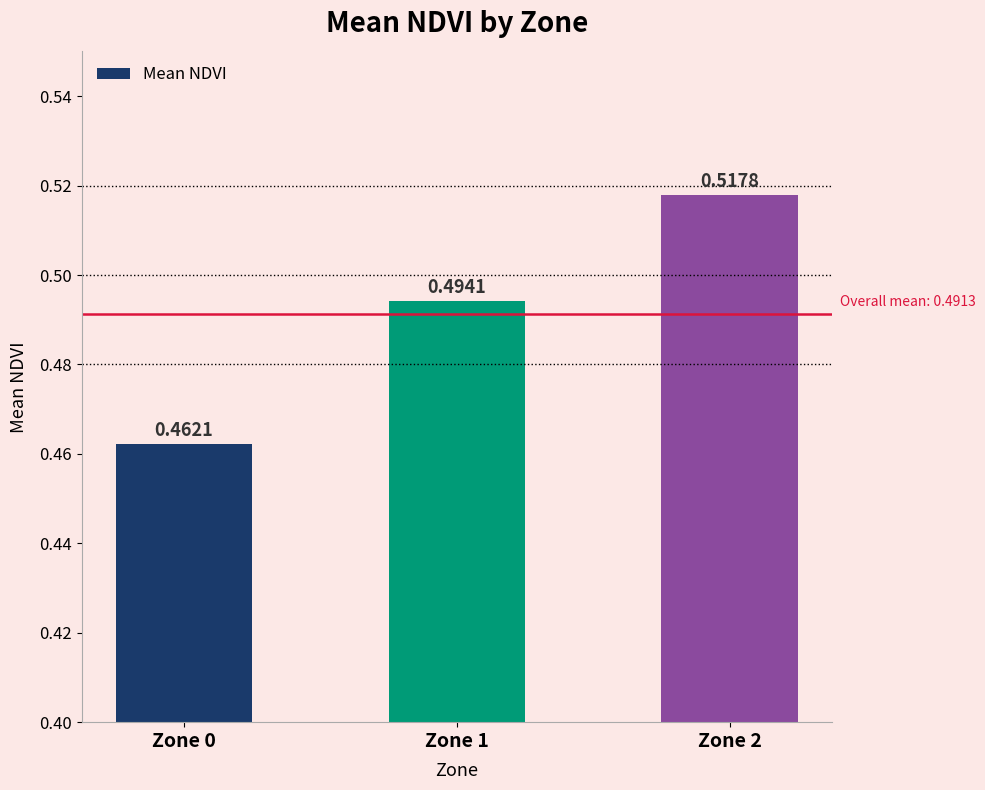

Rank the categories by value from lowest to highest.

Zone 0, Zone 1, Zone 2